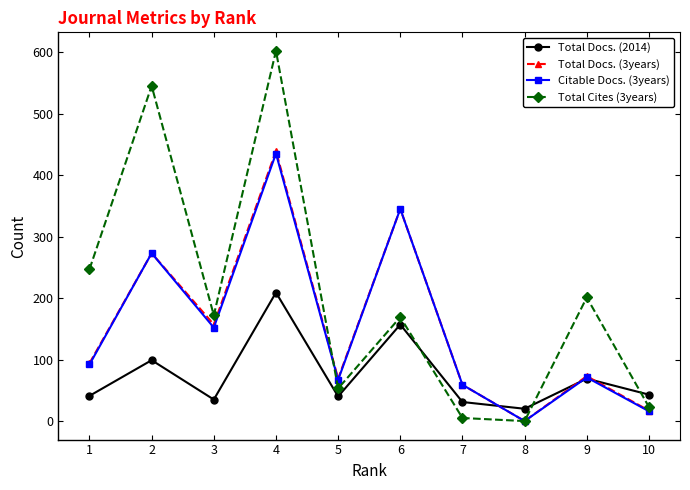

At which category does Total Docs. (2014) reach its first local peak?

2